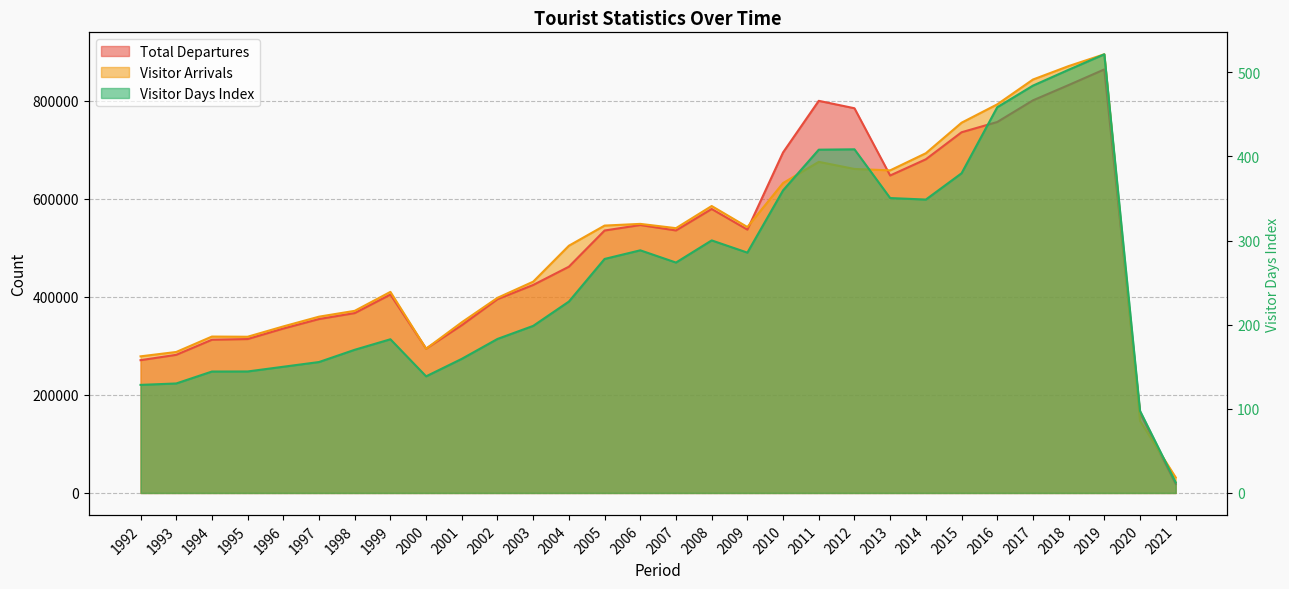

What is the difference between the maximum and minimum values in the Visitor Days Index series?

509.0